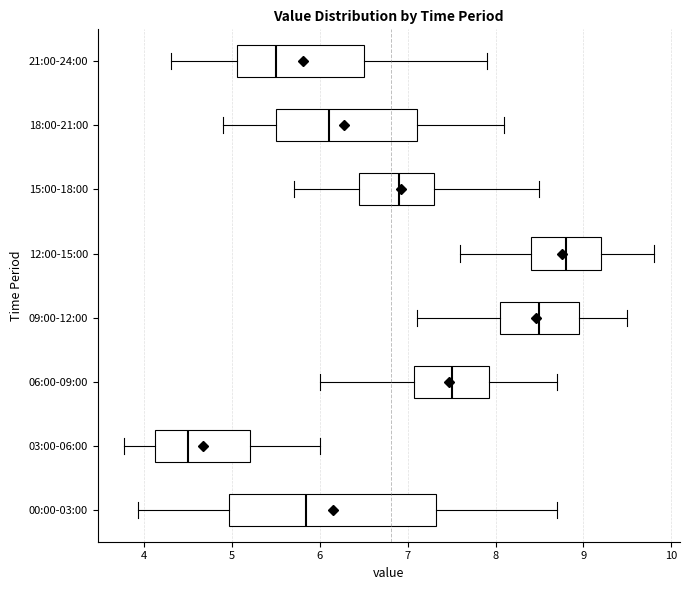

Which box is the widest, from its left edge to its right edge?

00:00-03:00